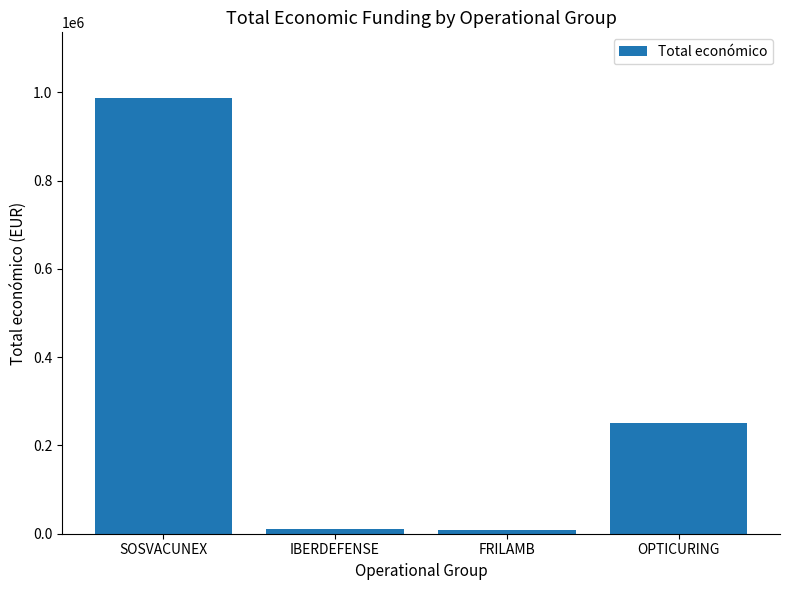

What is the ratio of the value at SOSVACUNEX to the value at IBERDEFENSE?

98.8